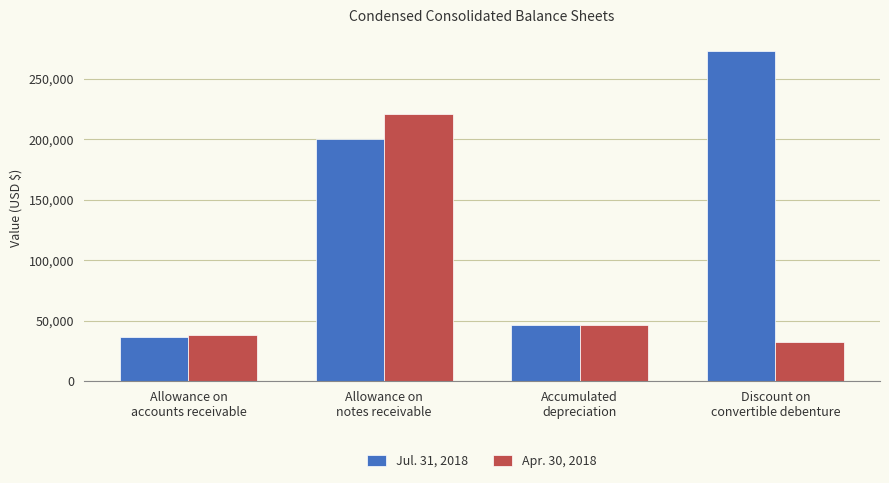

How many bars are there in total?

8